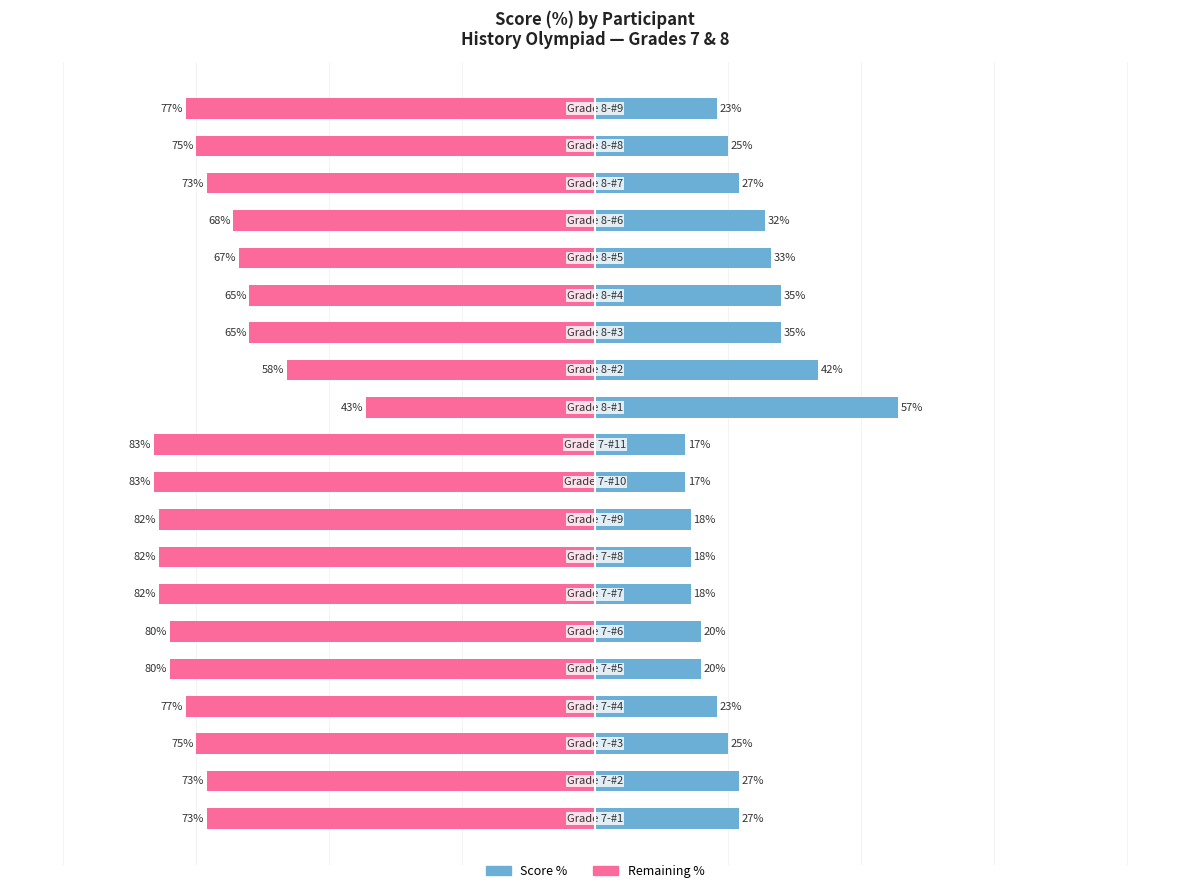

What is the difference between the second highest and second lowest values in the Male series?

25